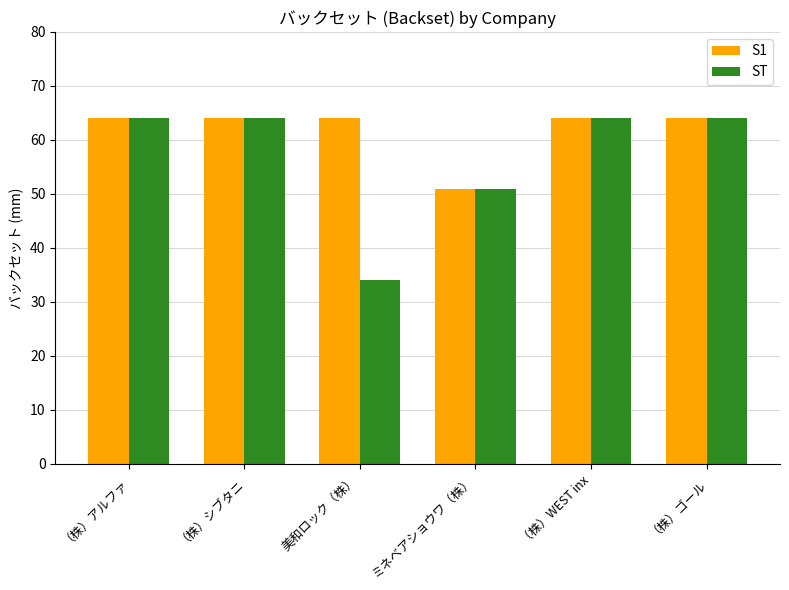

Reading right to left, transcribe all the data shown in this chart.

S1: 64	64	51	64	64	64
ST: 64	64	51	34	64	64